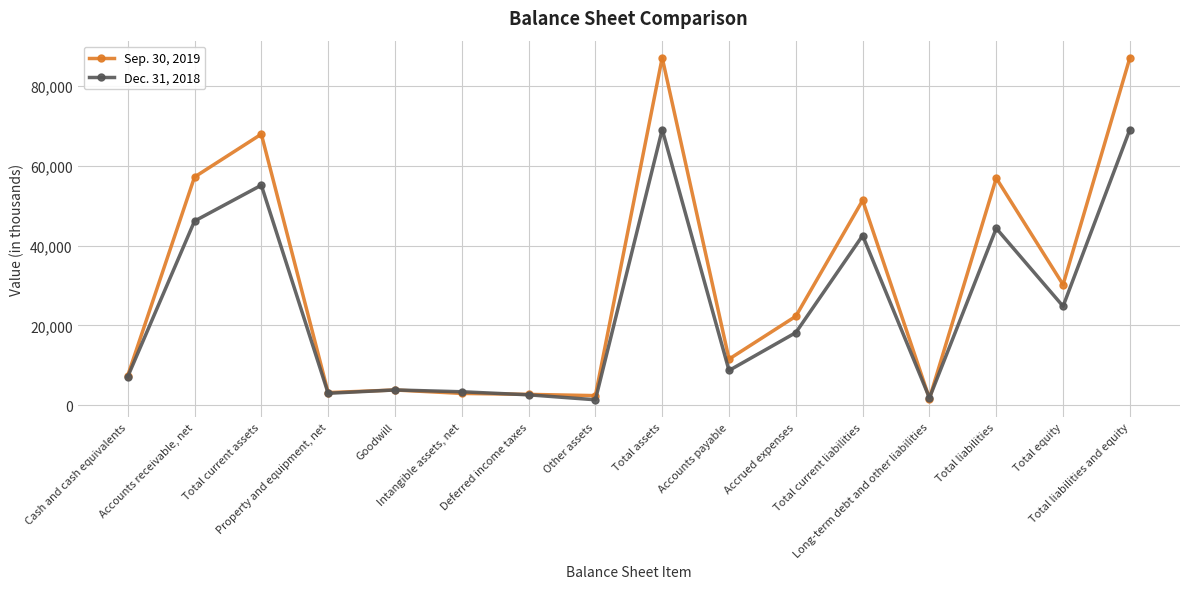

Which series has the largest total across all categories?

Sep. 30, 2019